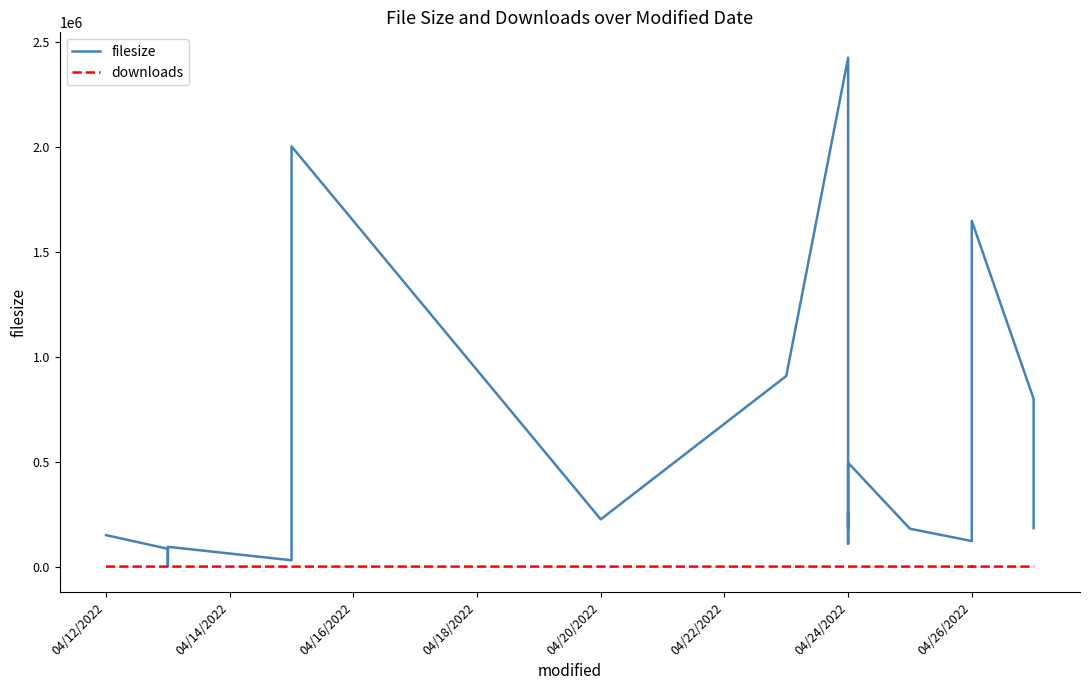

Between 04/22/2022 and 04/12/2022, which is larger?

04/22/2022